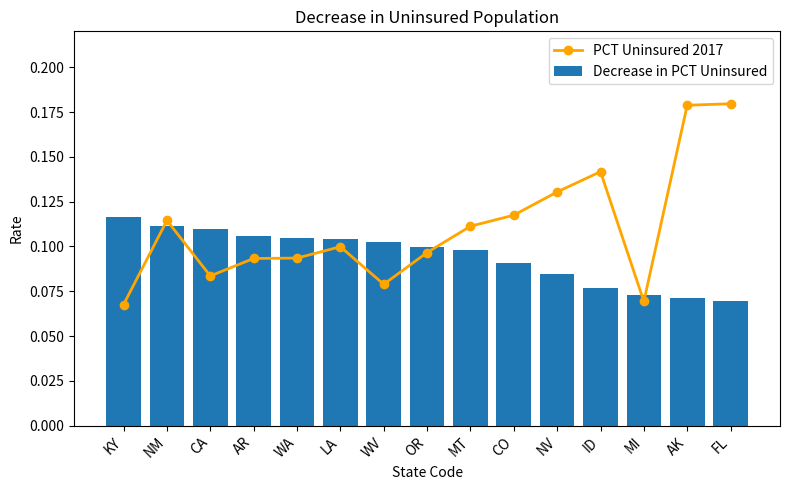

Is the value of Decrease in PCT Uninsured at WA greater than the value of PCT Uninsured 2017 at MT?

No